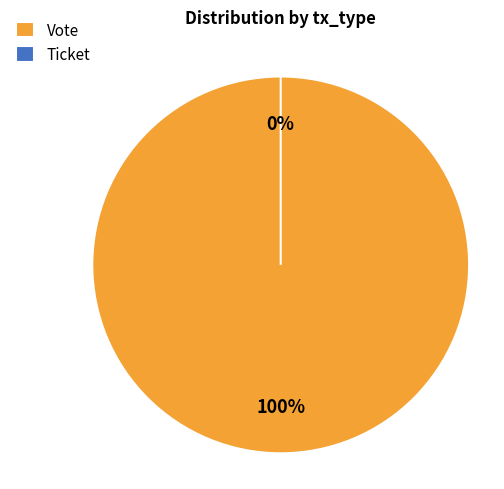

Which category has the biggest portion of the pie?

Vote